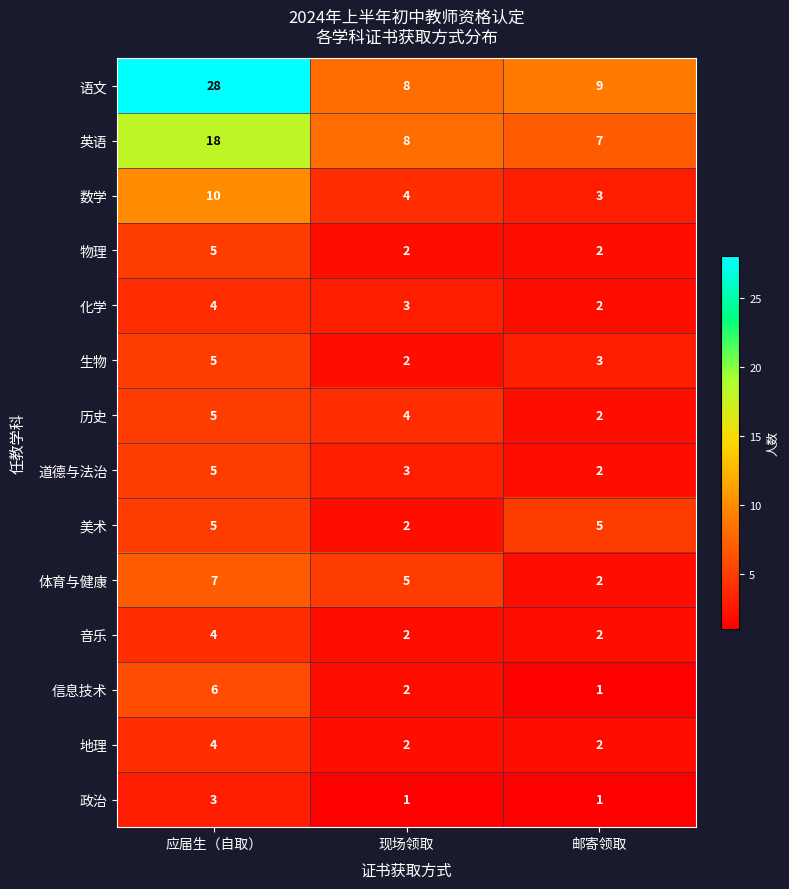

At which label is 化学 closest to 3?

现场领取